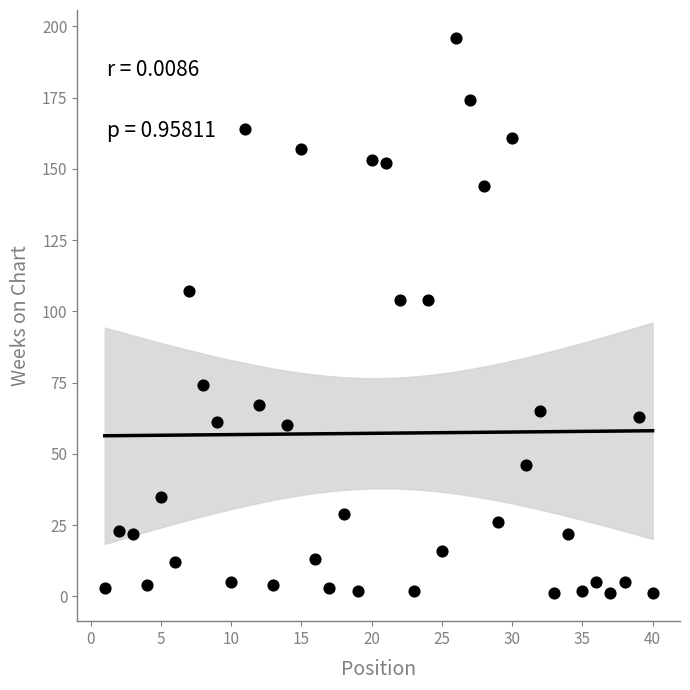

What is the range of Y values (max minus min)?

195